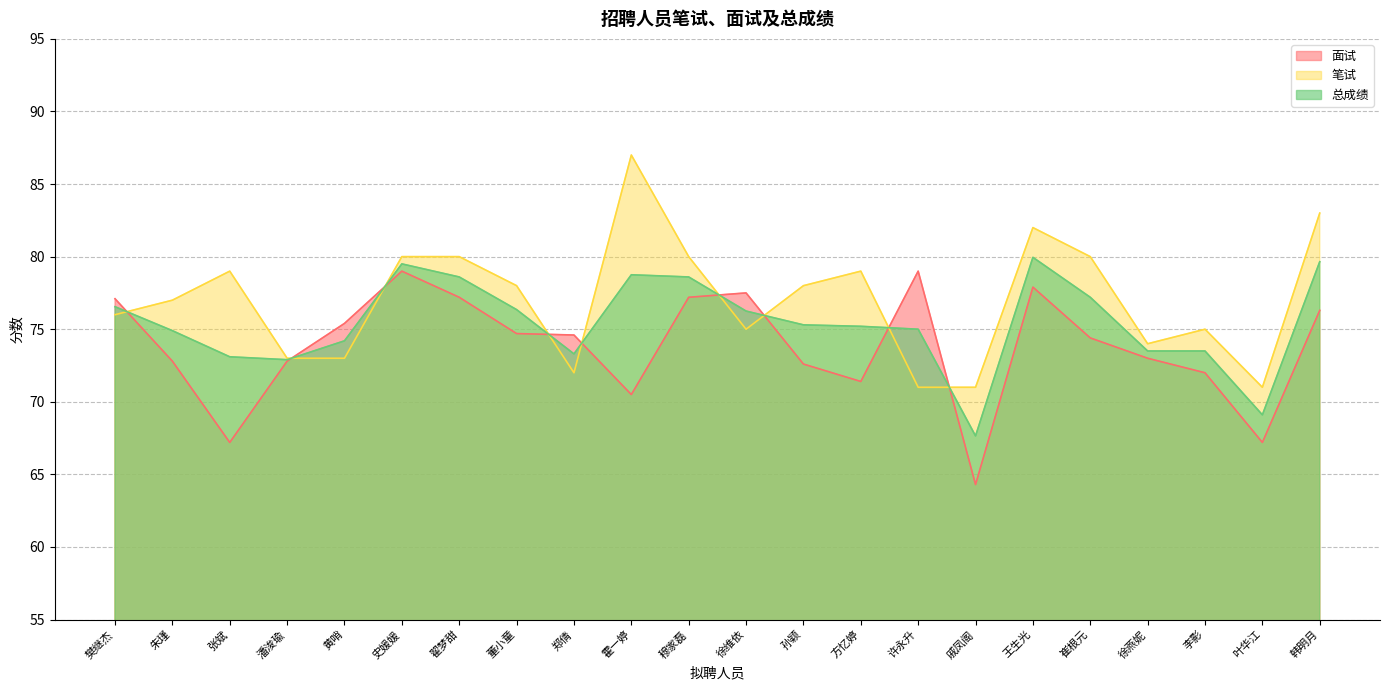

Which series ends up on top after the final intersection of 总成绩 and 面试?

总成绩